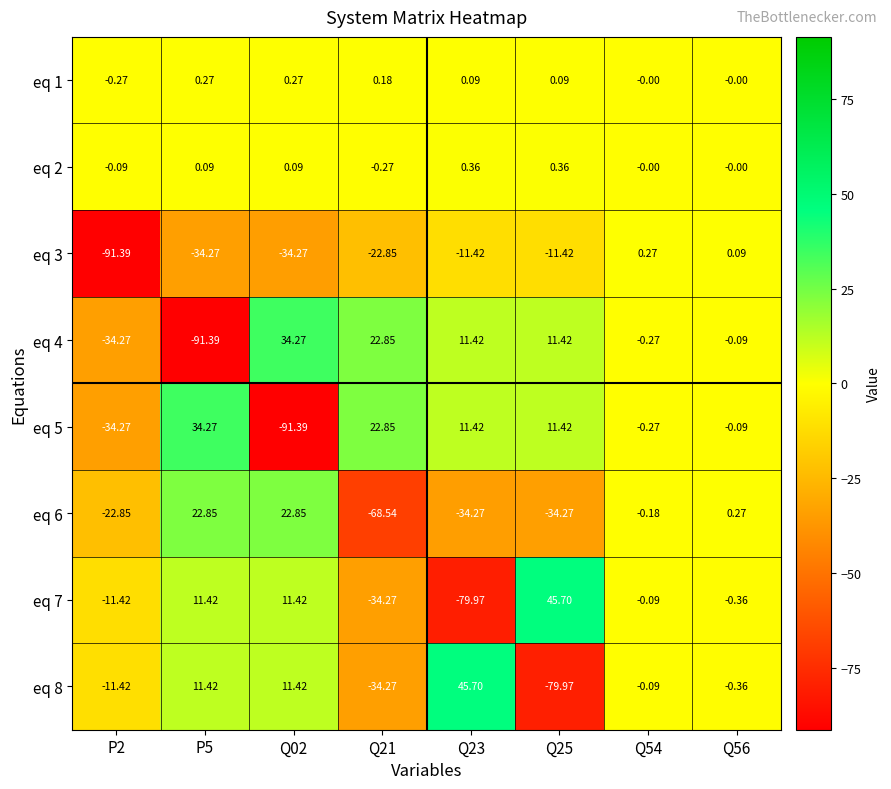

Is the value of eq 4 at Q23 greater than the value of eq 8 at Q54?

Yes